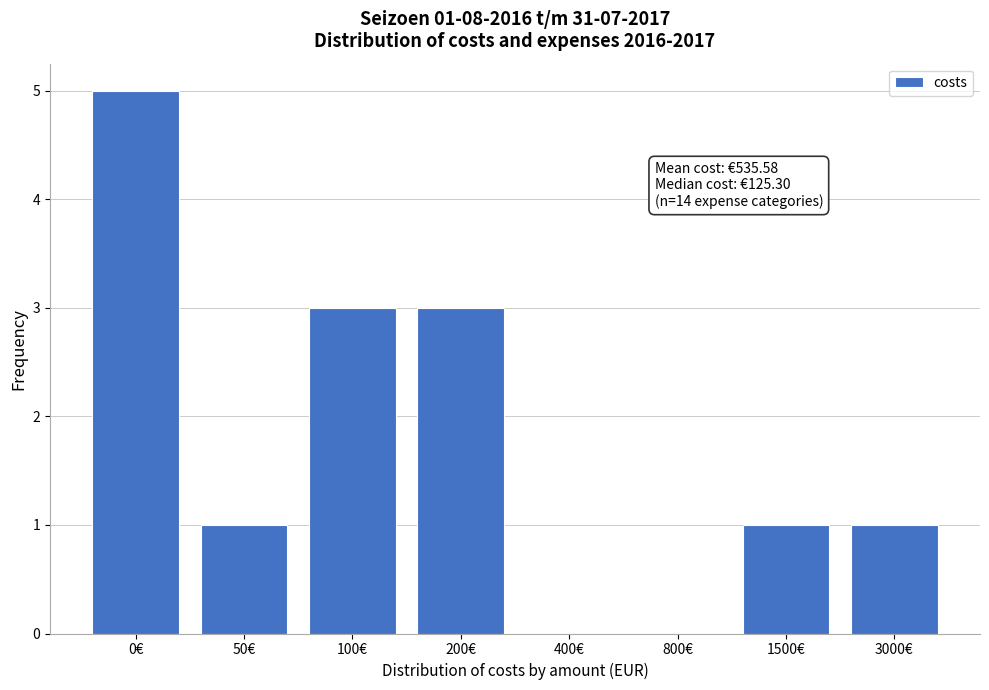

Reading left to right, what are all the values shown in this chart?

0€=5	50€=1	100€=3	200€=3	400€=0	800€=0	1500€=1	3000€=1